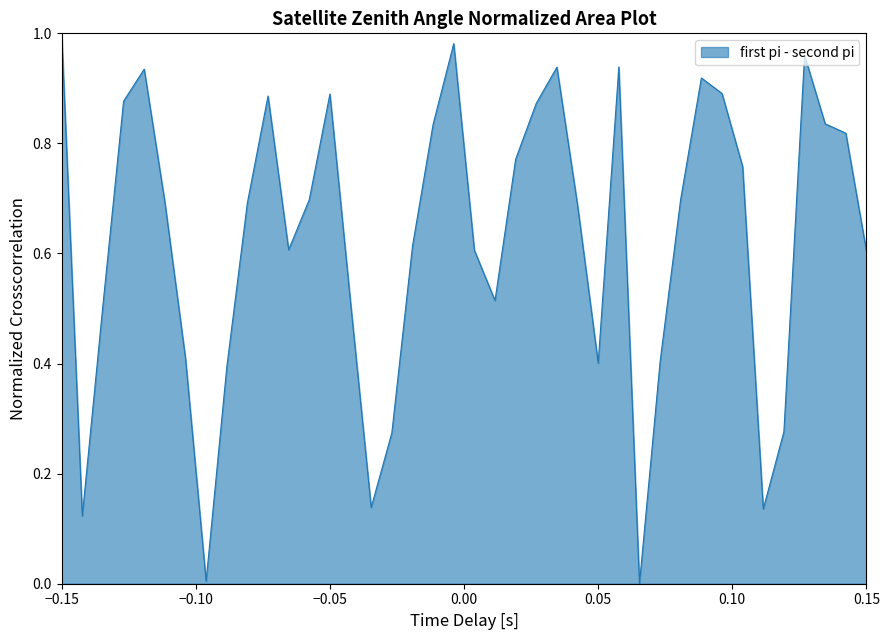

How many lines are shown in the chart?

1